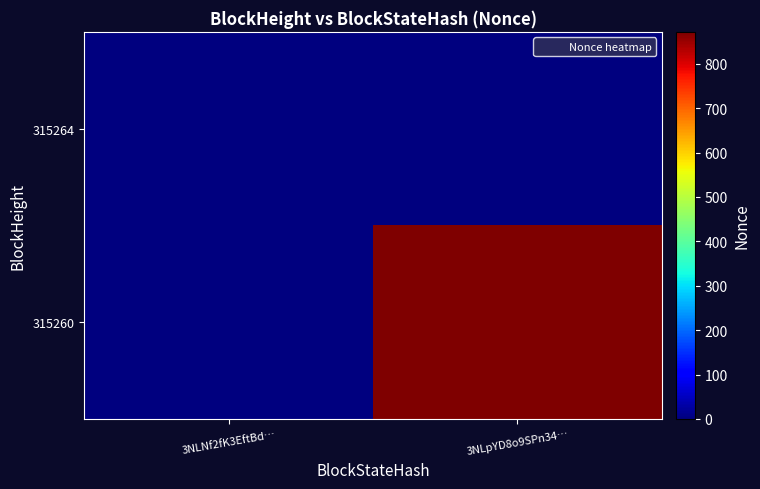

Rank the series by their maximum value, from highest to lowest.

315260, 315264